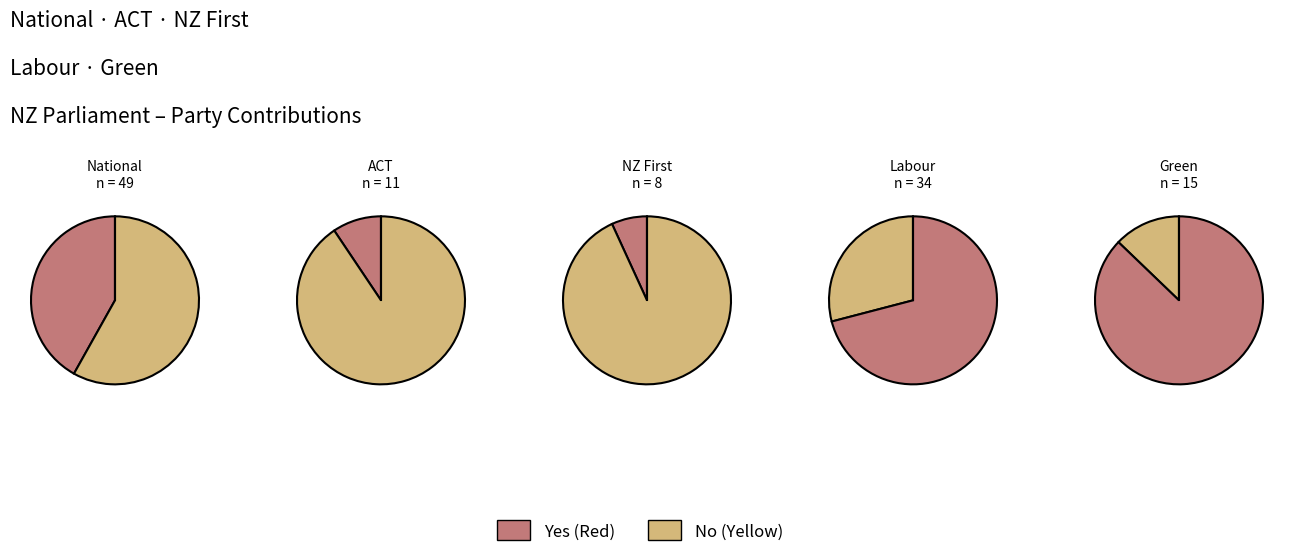

Combined, what portion of the pie is Labour and ACT?

38.5%